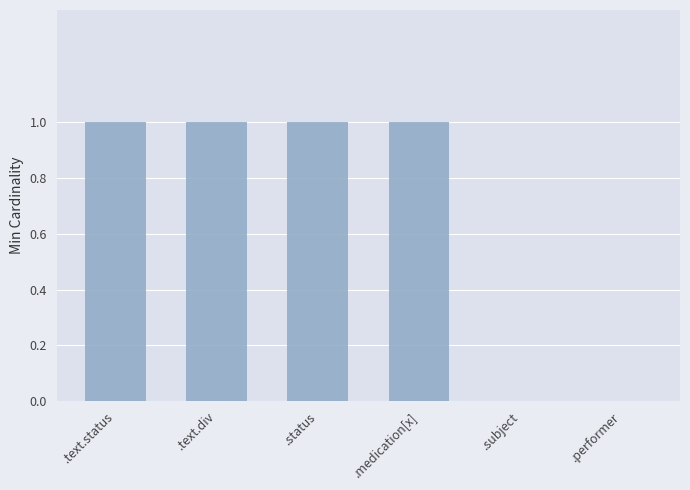

What is the sum of all values?

4